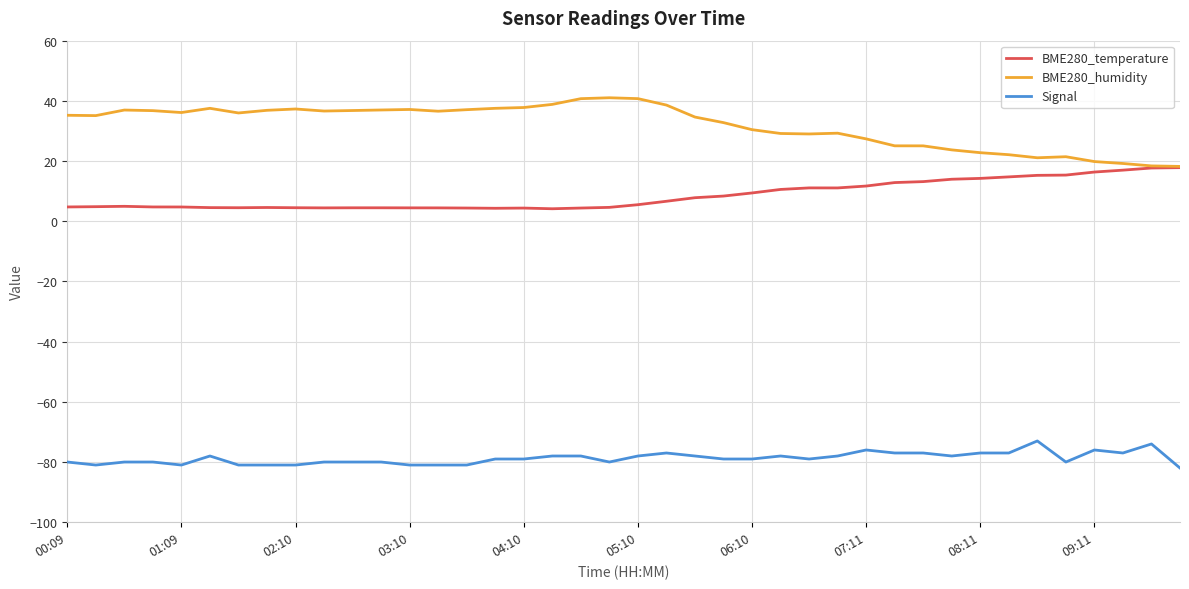

True or false: Signal and BME280_humidity cross at least once.

False